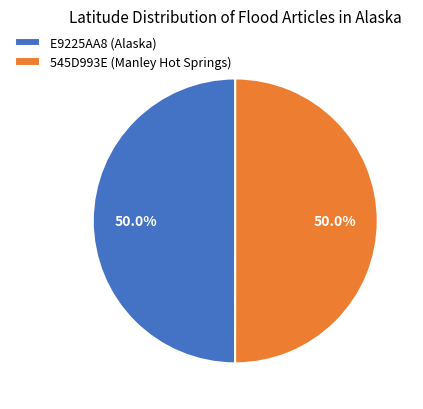

How many segments does this pie chart have?

2